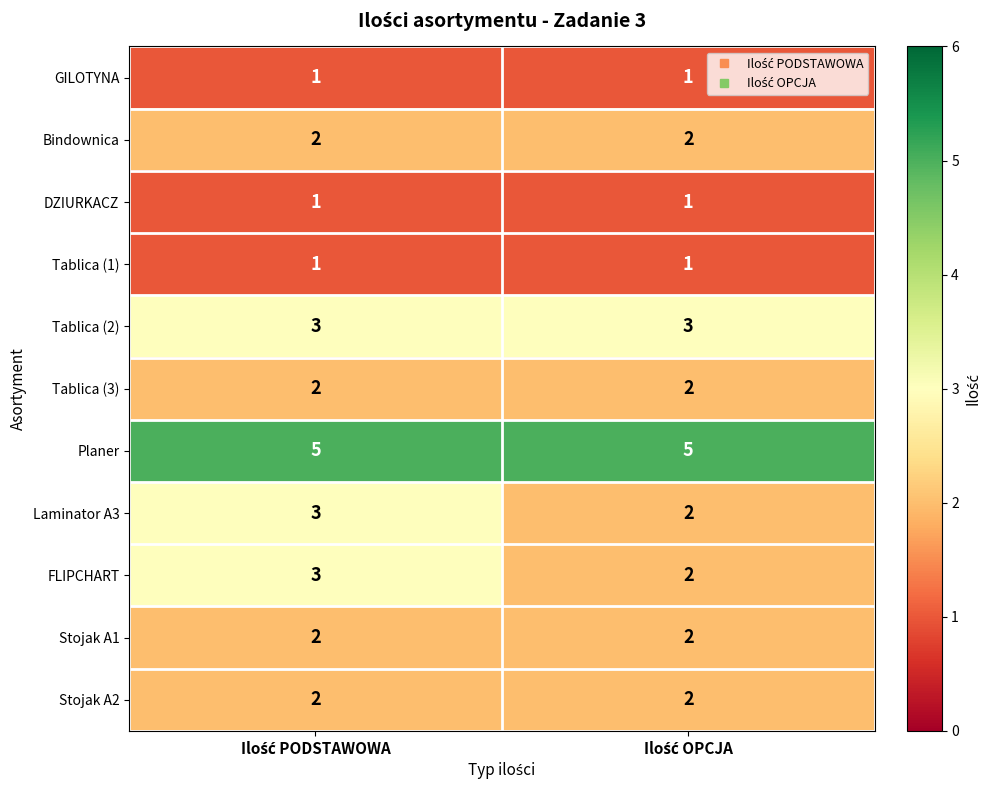

Reading right to left, extract all data points from this chart.

GILOTYNA: 1	1
Bindownica: 2	2
DZIURKACZ: 1	1
Tablica (1): 1	1
Tablica (2): 3	3
Tablica (3): 2	2
Planer: 5	5
Laminator A3: 2	3
FLIPCHART: 2	3
Stojak A1: 2	2
Stojak A2: 2	2